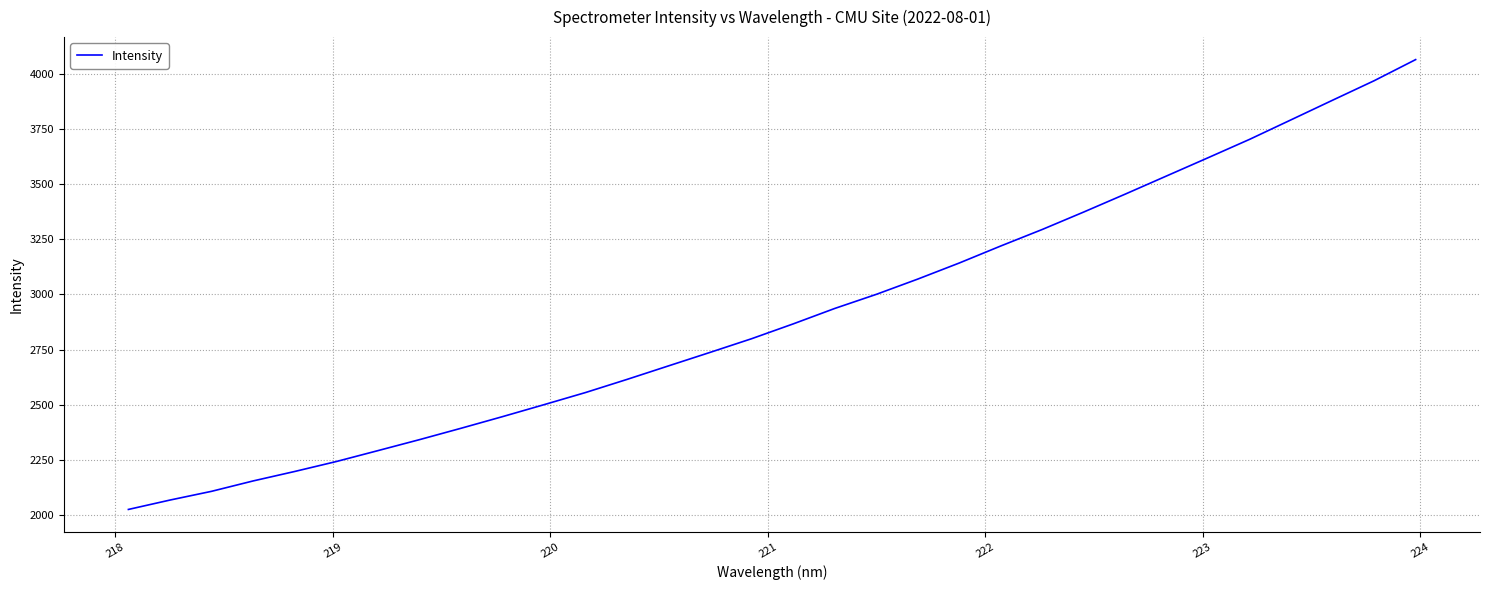

What is the minimum value shown in the chart?

2024.1